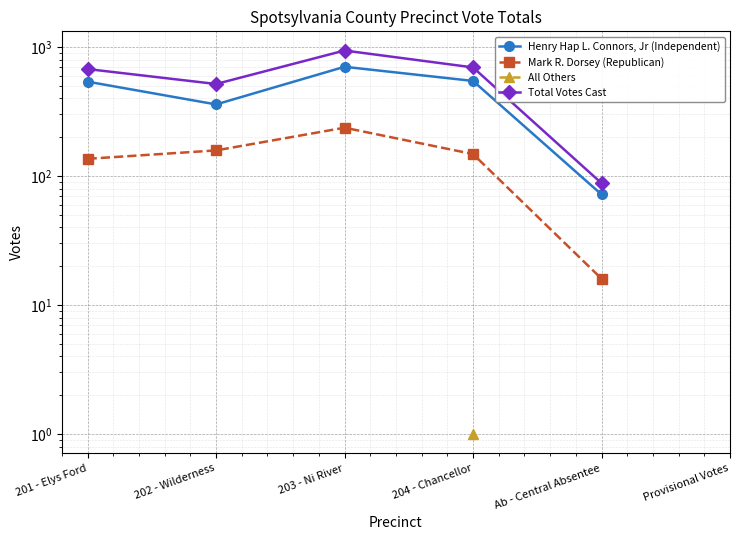

Which series has the widest spread of values?

Total Votes Cast